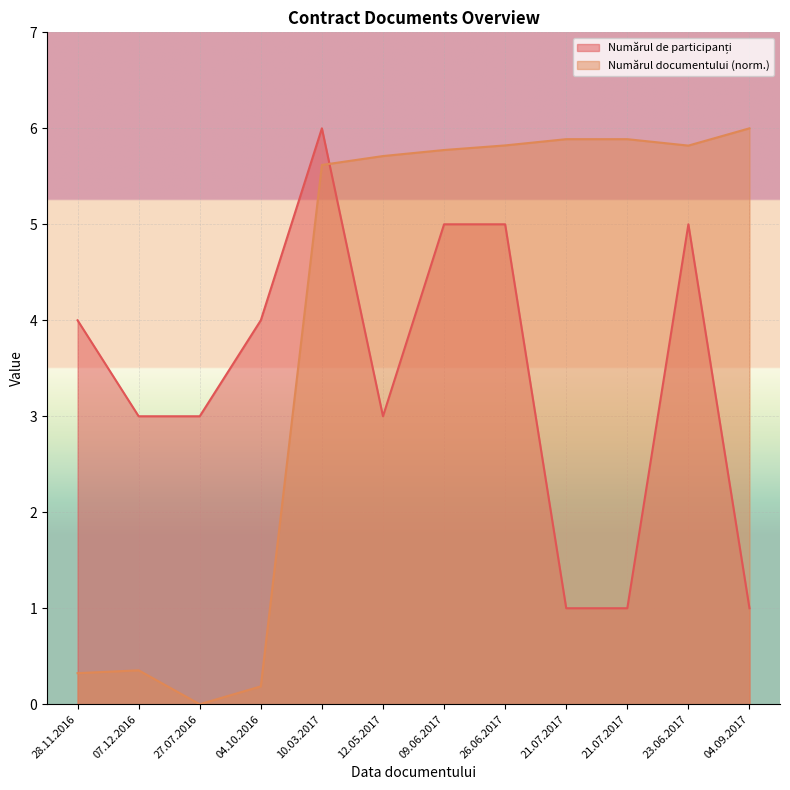

What is the difference between the highest and lowest values at 27.07.2016?

3.0